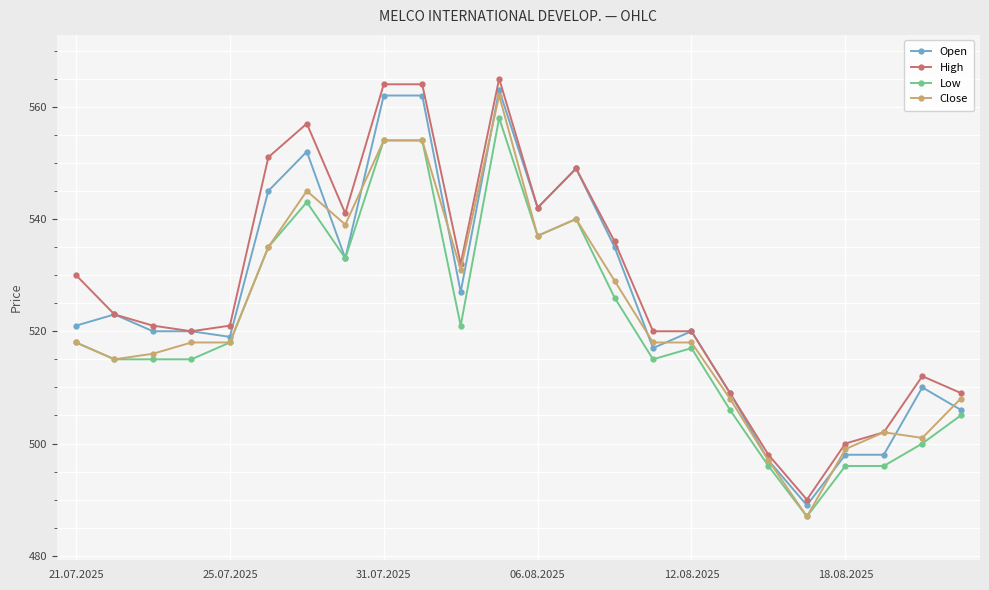

How many categories are shown in the chart?

24